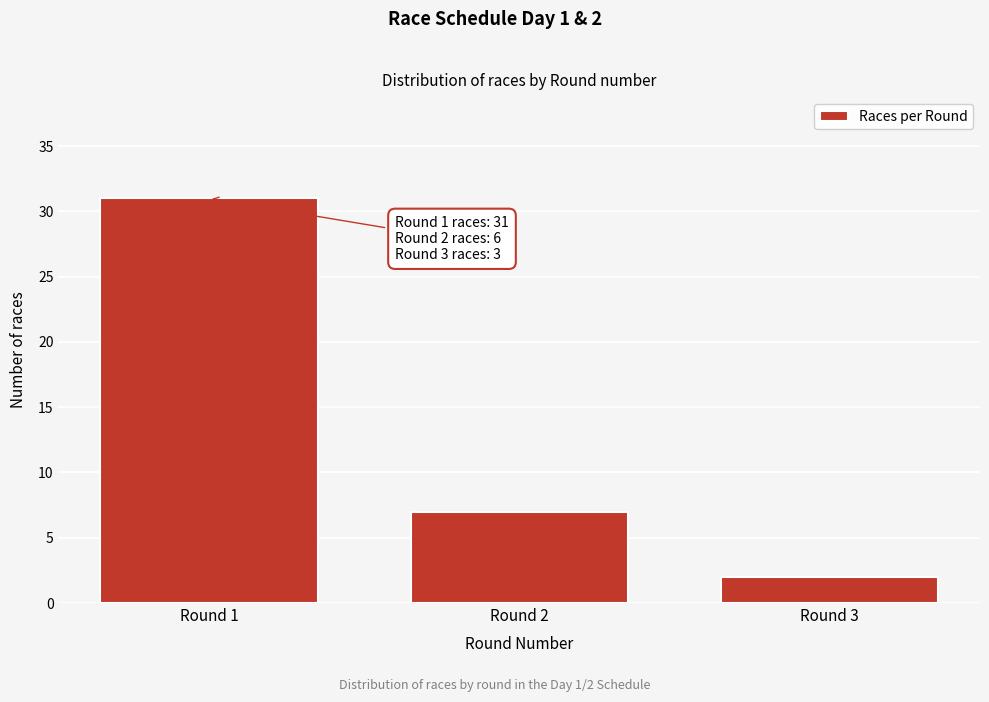

Reading left to right, what are all the values shown in this chart?

31	7	2